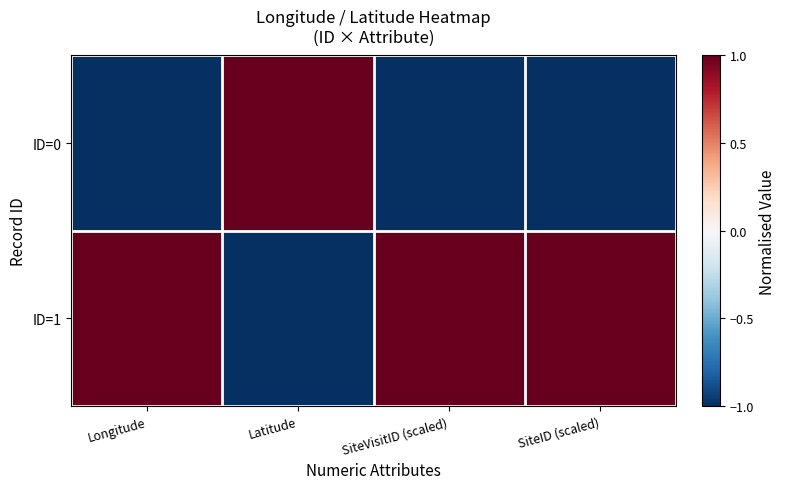

Reading left to right, transcribe all the data shown in this chart.

ID=0: Longitude=-1	Latitude=1	SiteVisitID (scaled)=-1	SiteID (scaled)=-1
ID=1: Longitude=1	Latitude=-1	SiteVisitID (scaled)=1	SiteID (scaled)=1